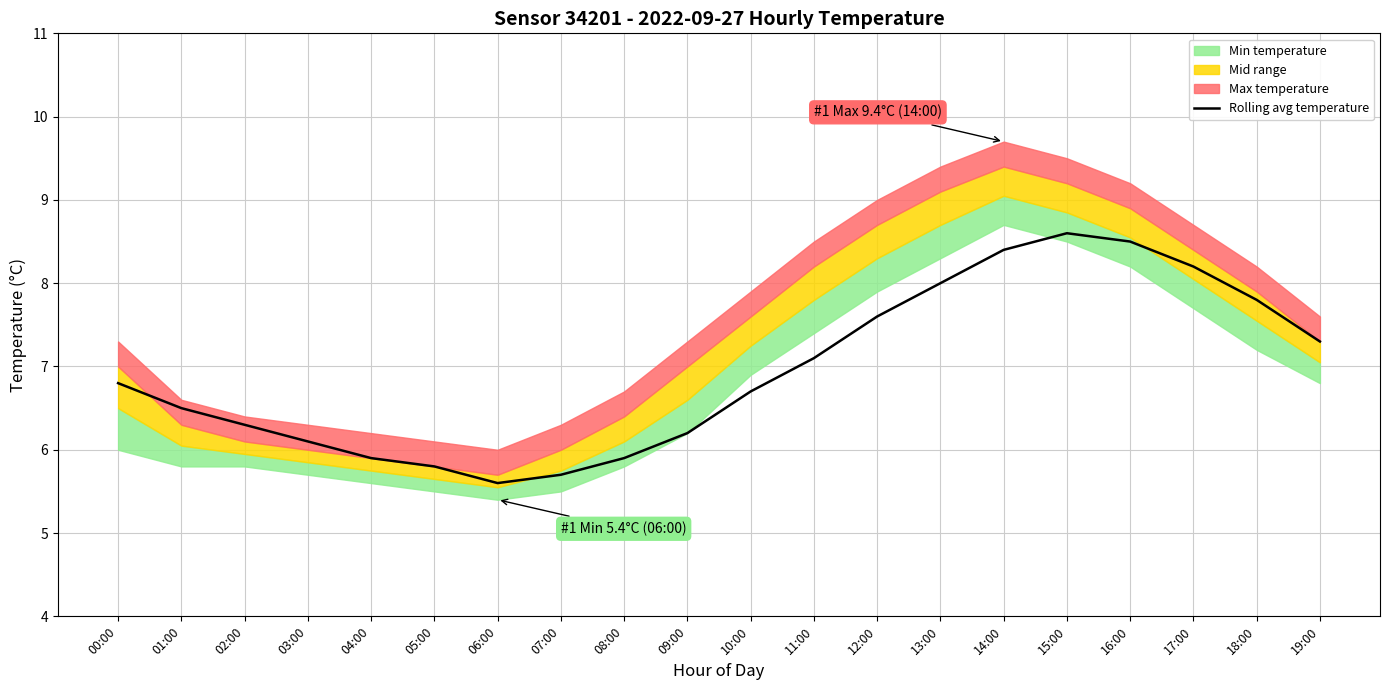

True or false: the data shows 5.8 at 05:00.

True